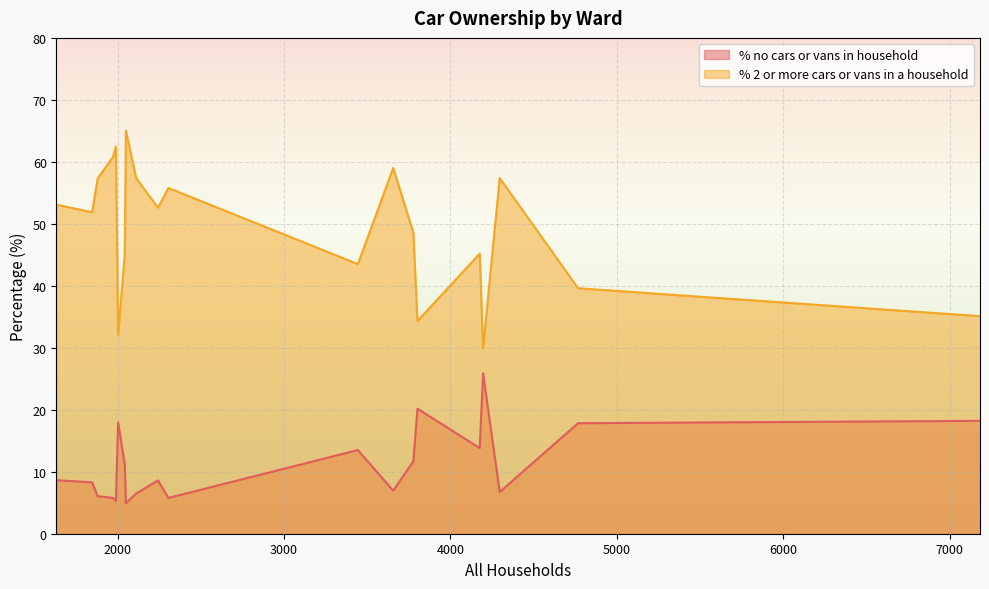

Which series has the widest spread of values?

% 2 or more cars or vans in a household